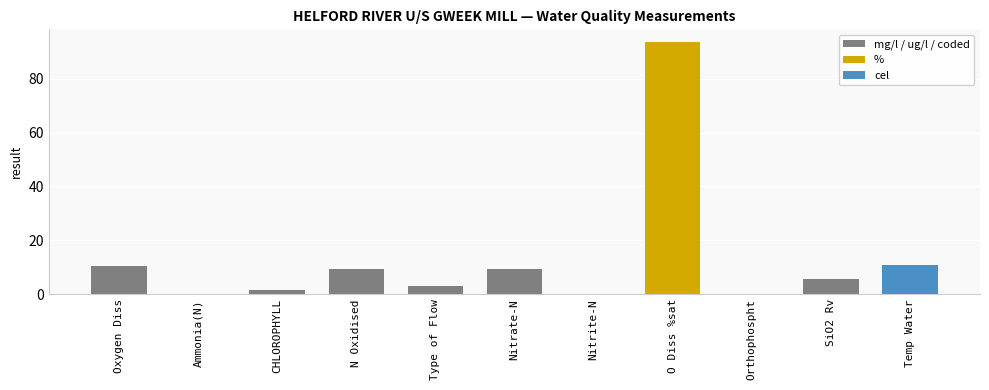

What is the difference between the values at Nitrate-N and O Diss %sat?

84.5